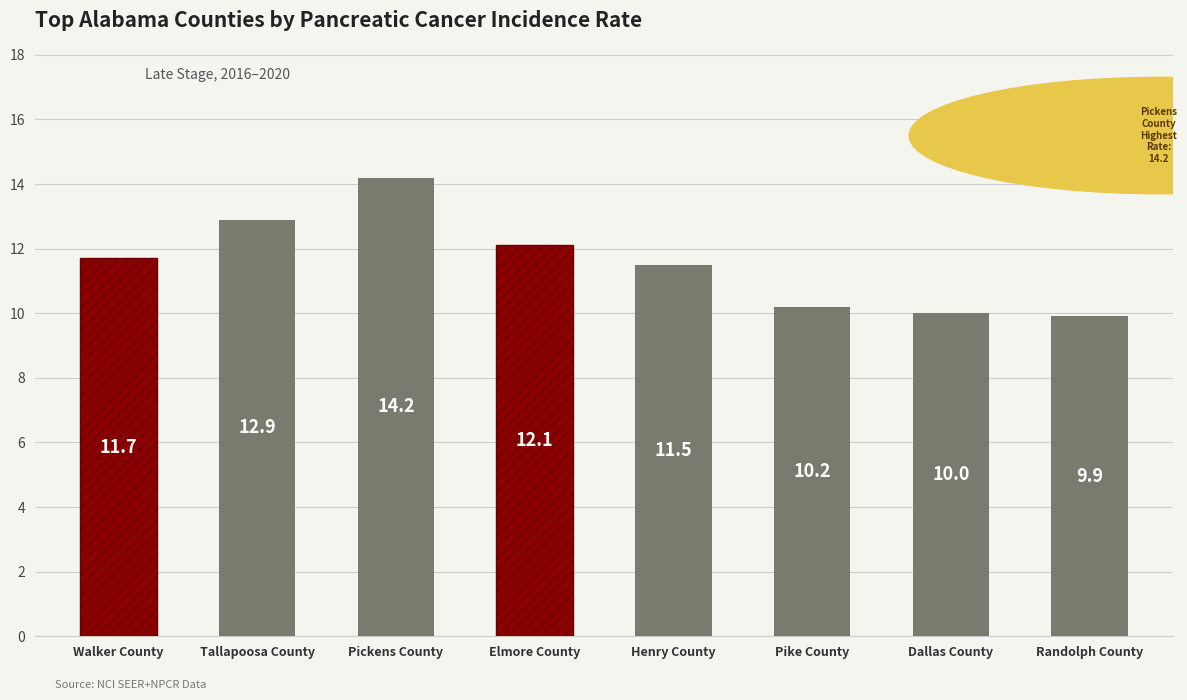

Which has a higher value, Walker County or Elmore County?

Elmore County